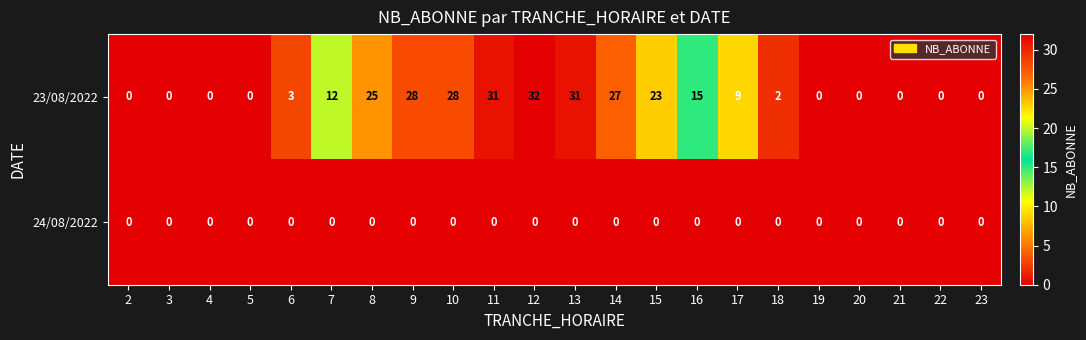

Rank the series by their maximum value, from lowest to highest.

24/08/2022, 23/08/2022